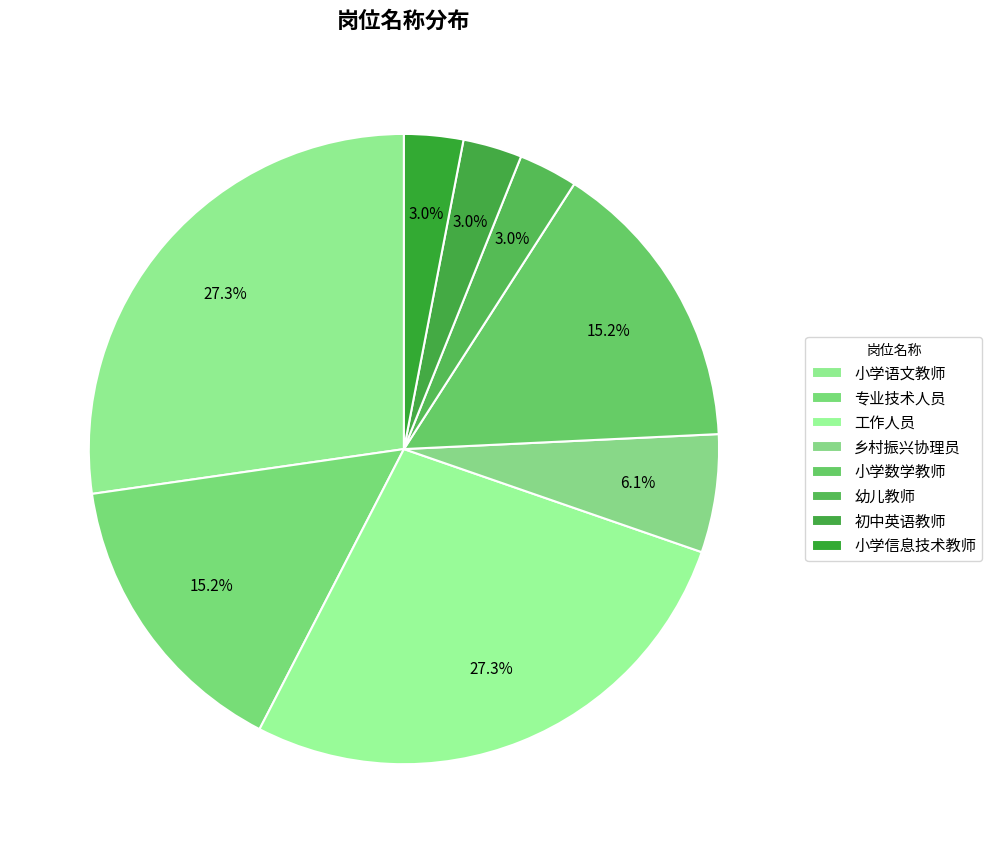

Count the number of slices in the pie.

8